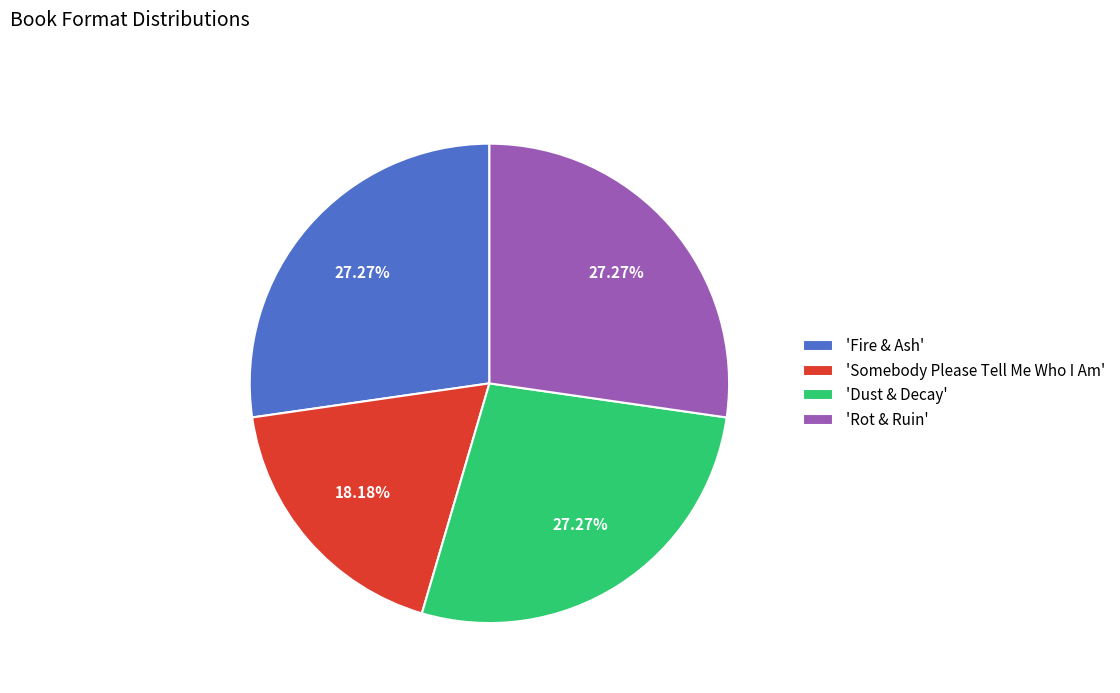

Does 'Somebody Please Tell Me Who I Am' represent more than half of the total?

No